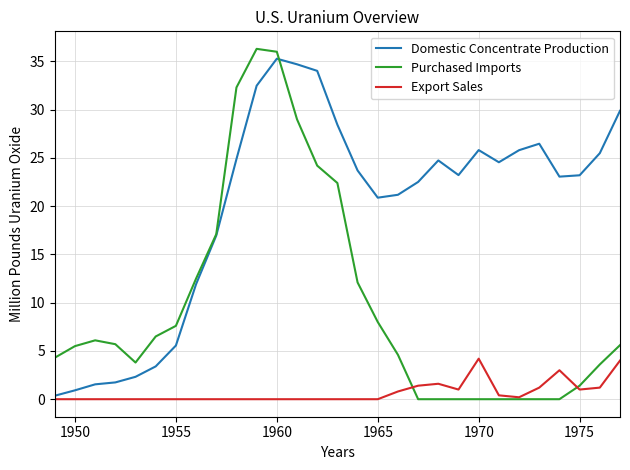

At how many categories does at least one series exceed 27?

7